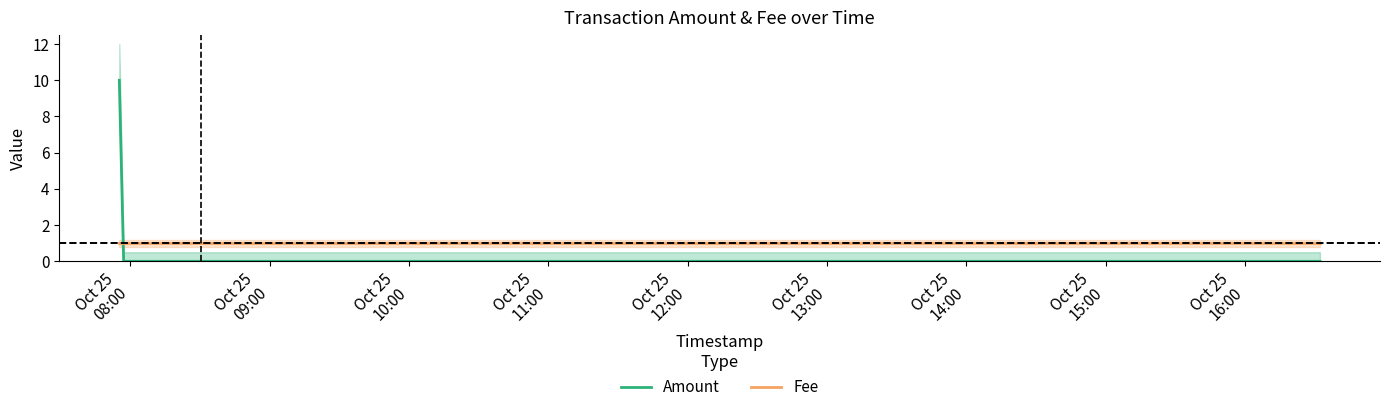

List the series in order of their peak value, highest first.

Amount, Fee